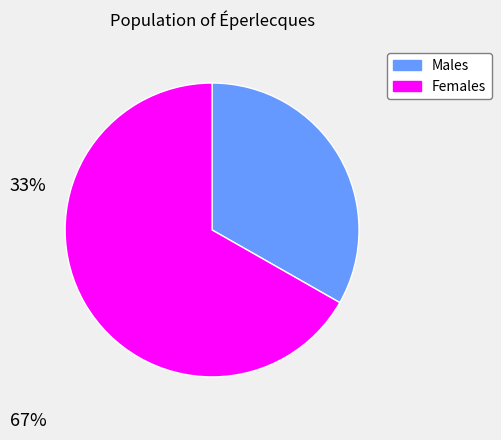

Rank the categories by value from highest to lowest.

Females, Males